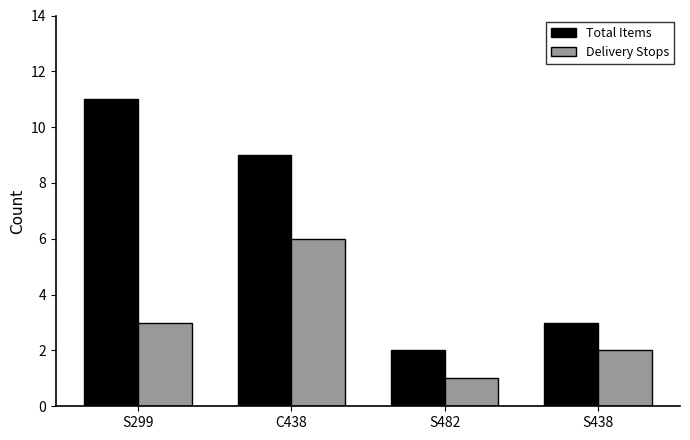

Count the number of categories in the chart.

4